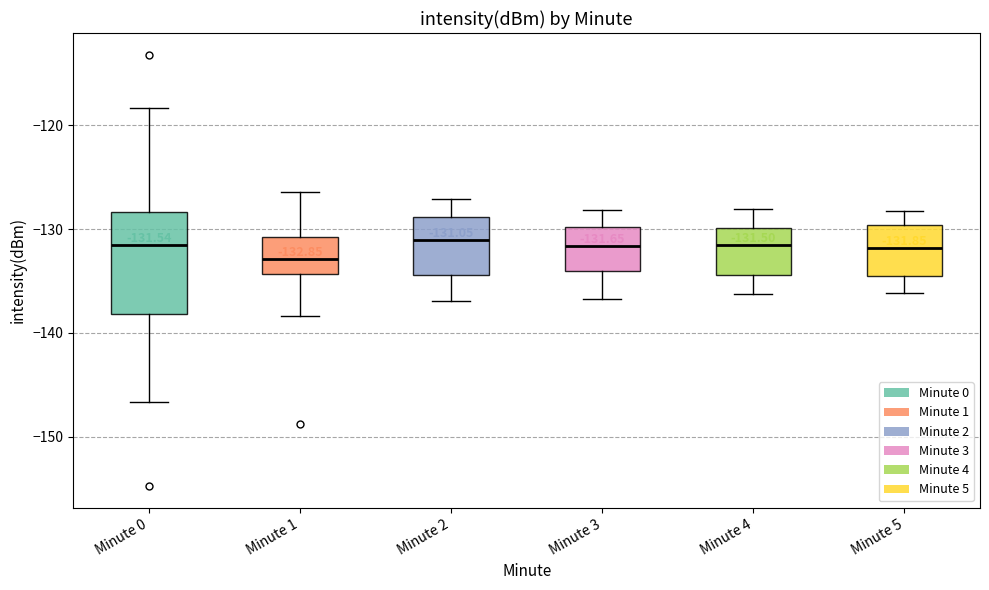

Which box is the tallest, from its lower edge to its upper edge?

Minute 0